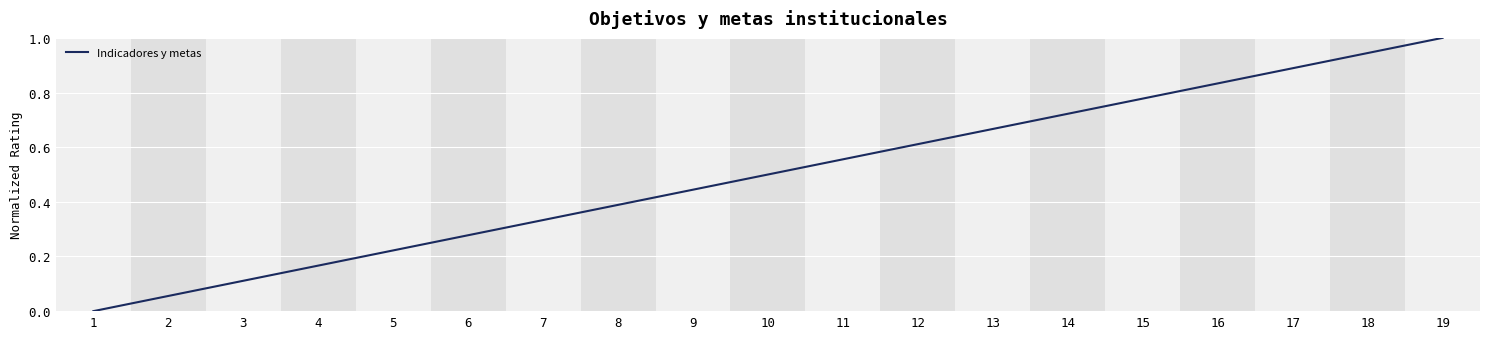

What is the approximate value at 10?

0.5